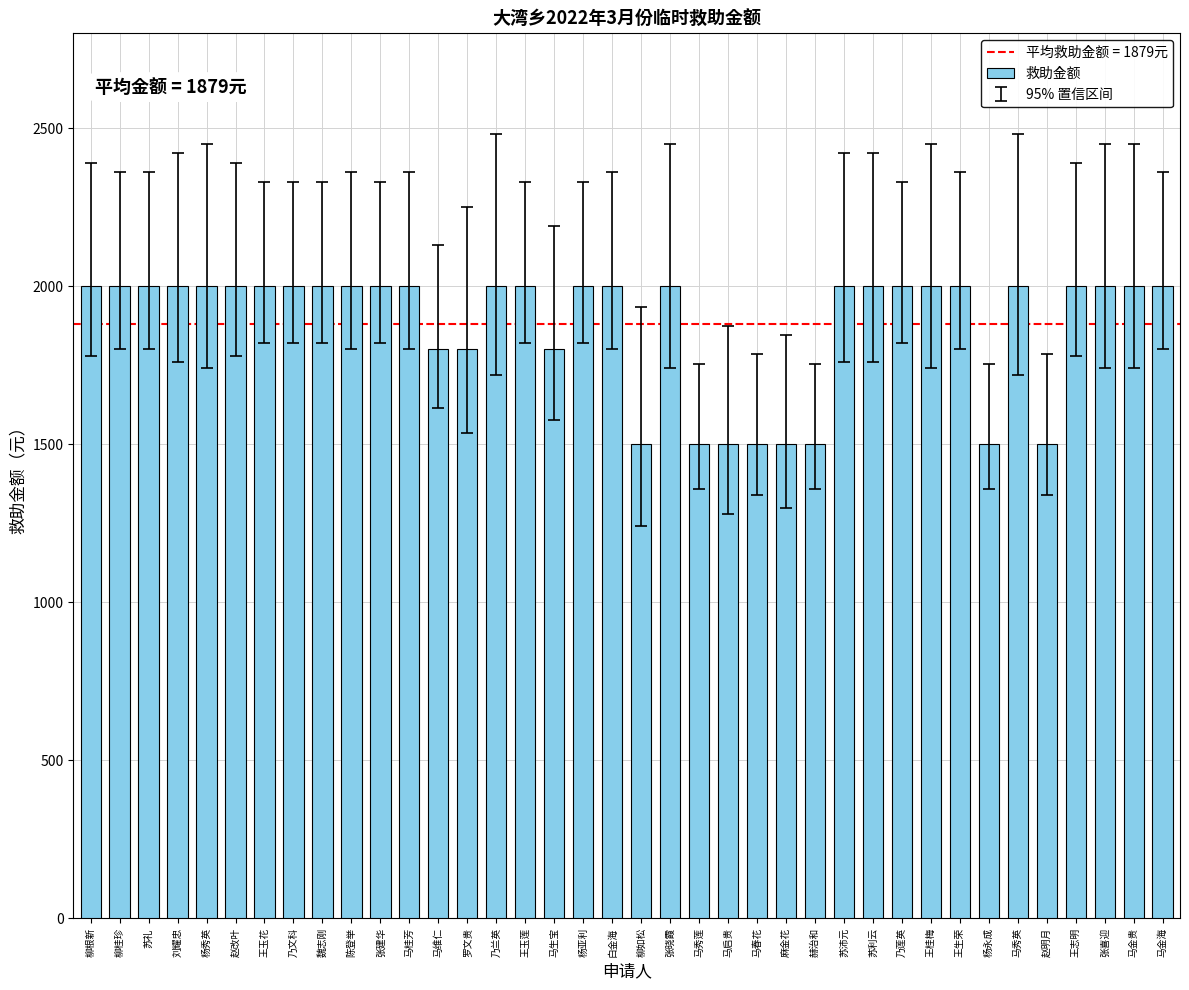

How many bars are there in total?

38